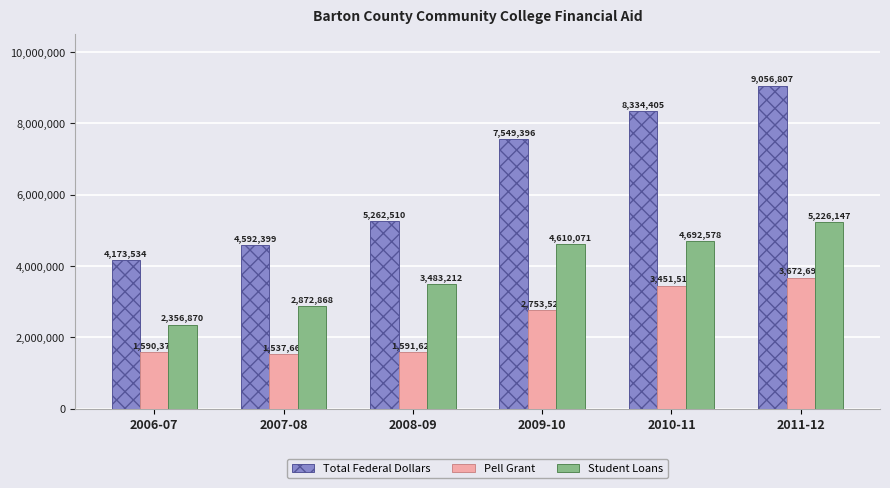

True or false: Pell Grant has a value of 2753523 at 2009-10.

True